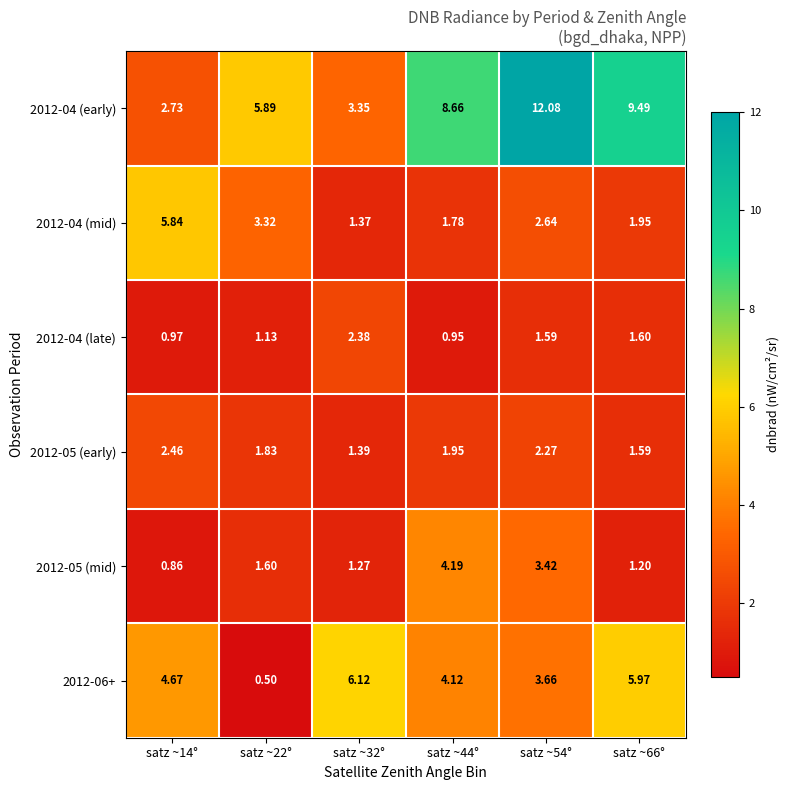

Is the value of 2012-05 (mid) at satz ~54° greater than the value of 2012-04 (early) at satz ~66°?

No